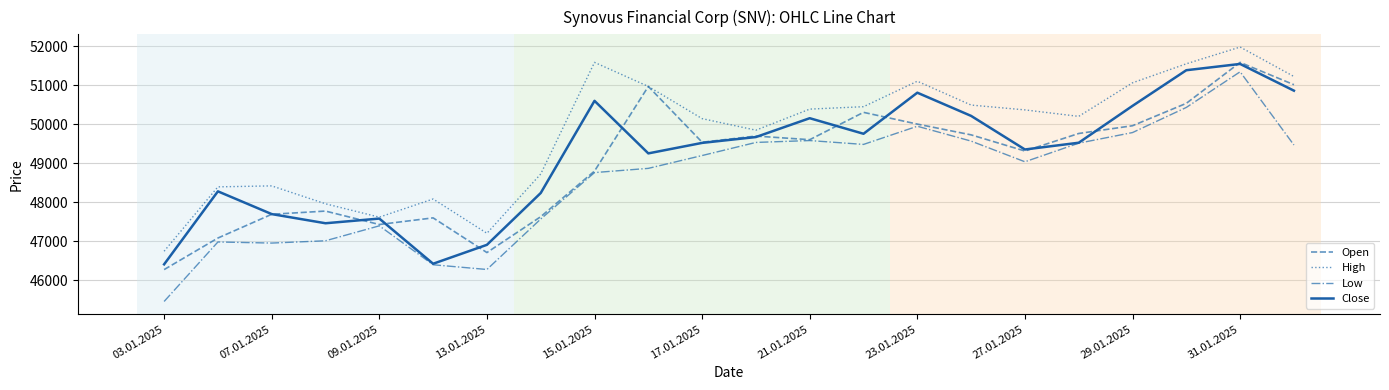

Which series has the largest total across all categories?

High